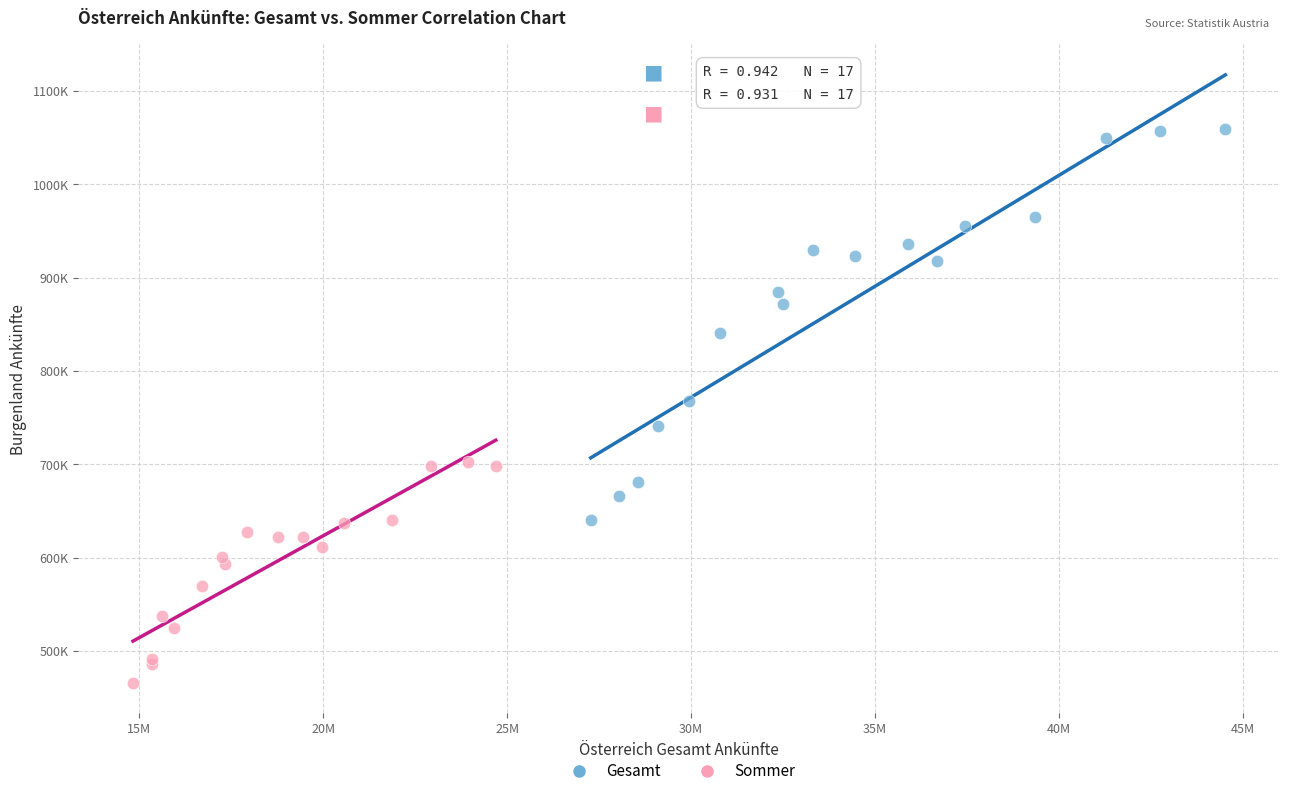

What are all the series names shown in the legend?

Gesamt, Sommer